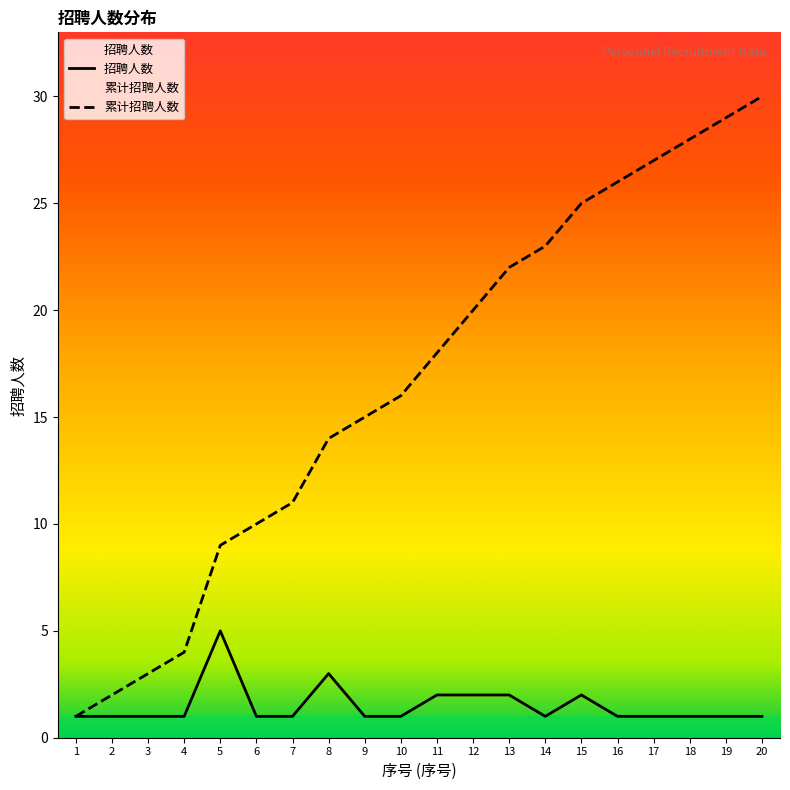

True or false: 招聘人数 and 累计招聘人数 cross at least once.

False